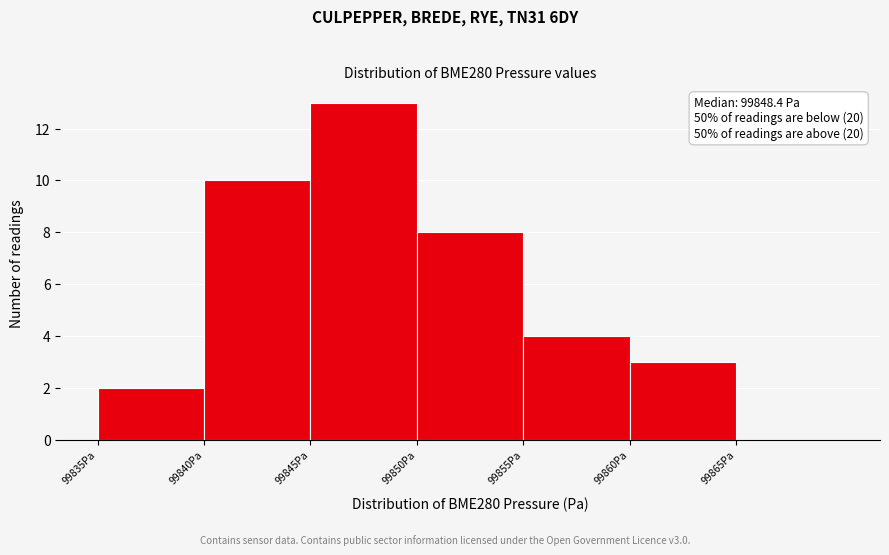

Over which range of the x-axis is the bar tallest?

99845 to 99850